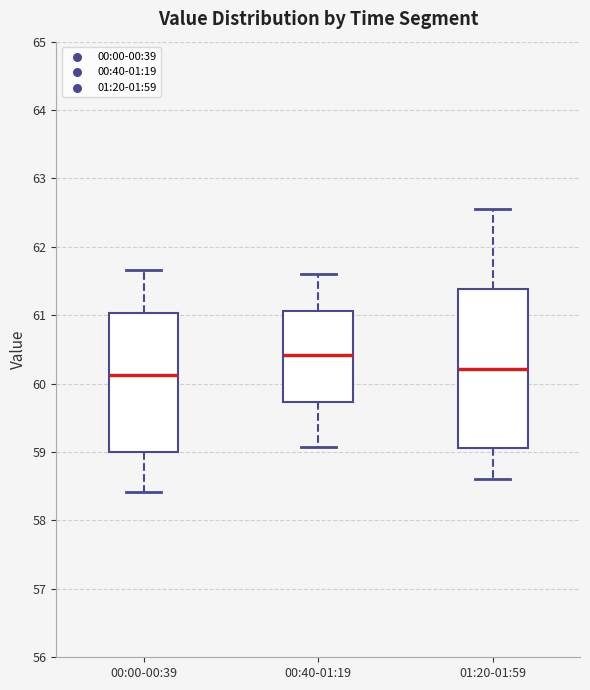

Where is the lower edge of the box for 01:20-01:59 on the y-axis? The values are not printed on the chart, so give them approximately, as read against the axis.

59.1